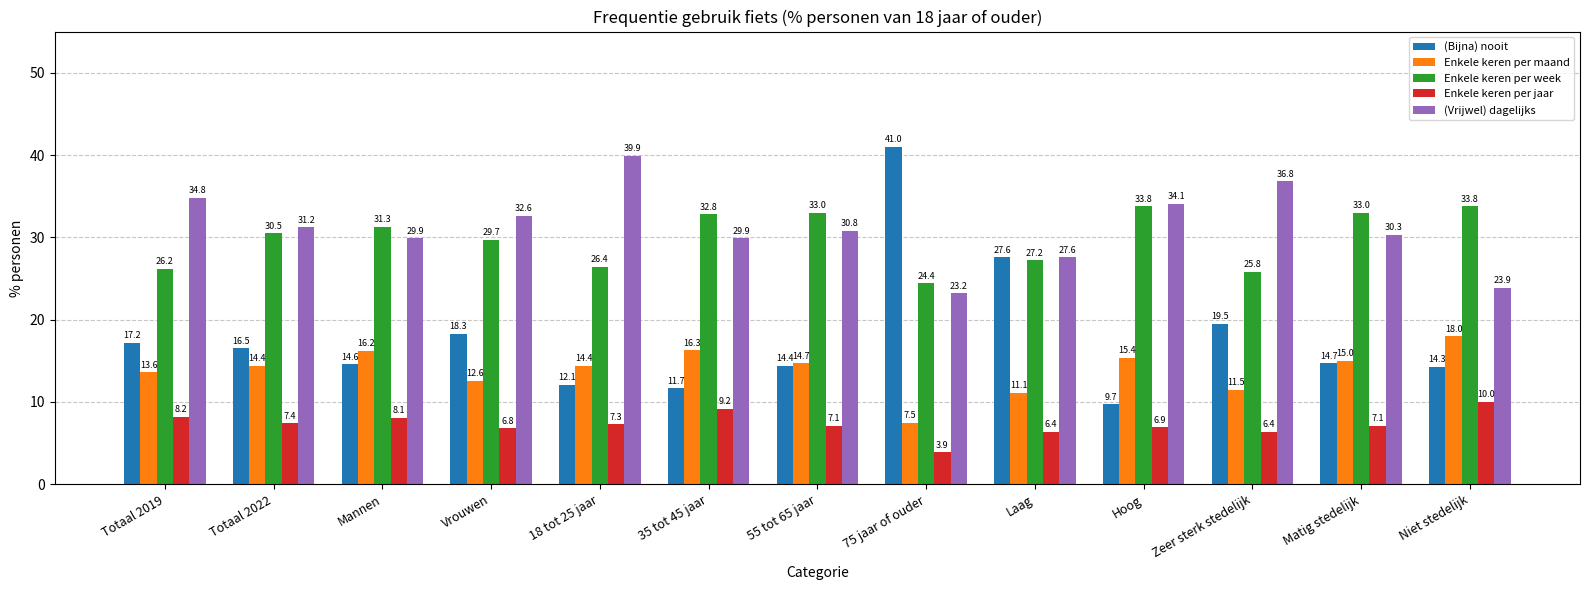

How many distinct data groups are displayed?

5